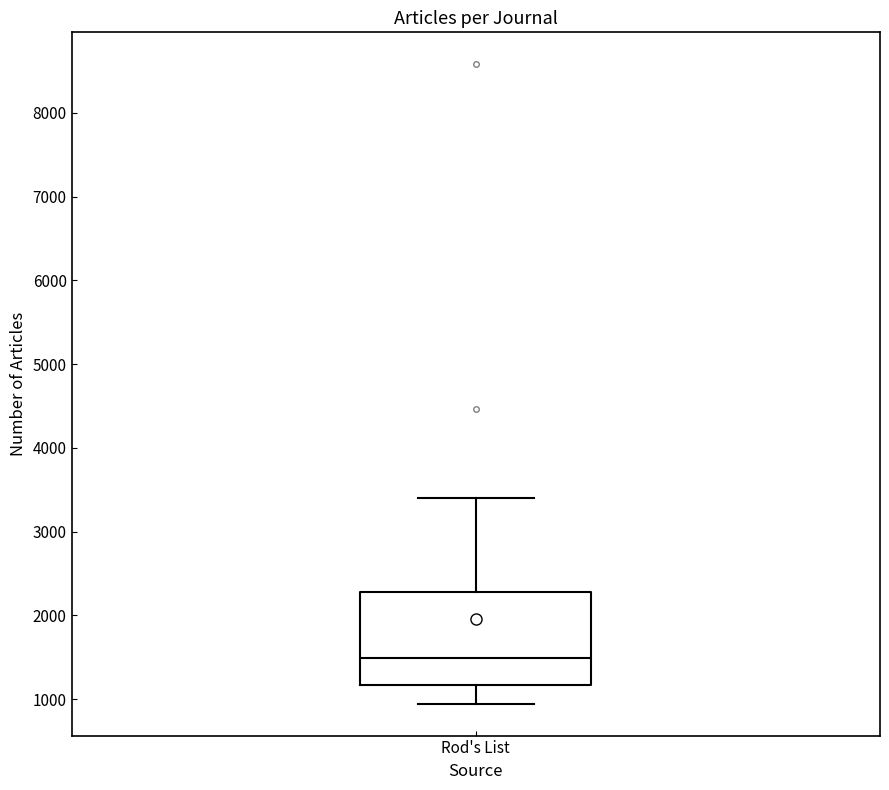

Transcribe this box plot: give where the median line is, the range the box spans, and where the two whiskers end, as read against the y-axis. The values are not printed on the chart, so give them approximately, as read against the axis.

median 1500, box 1200 to 2300, whiskers 900 to 3400